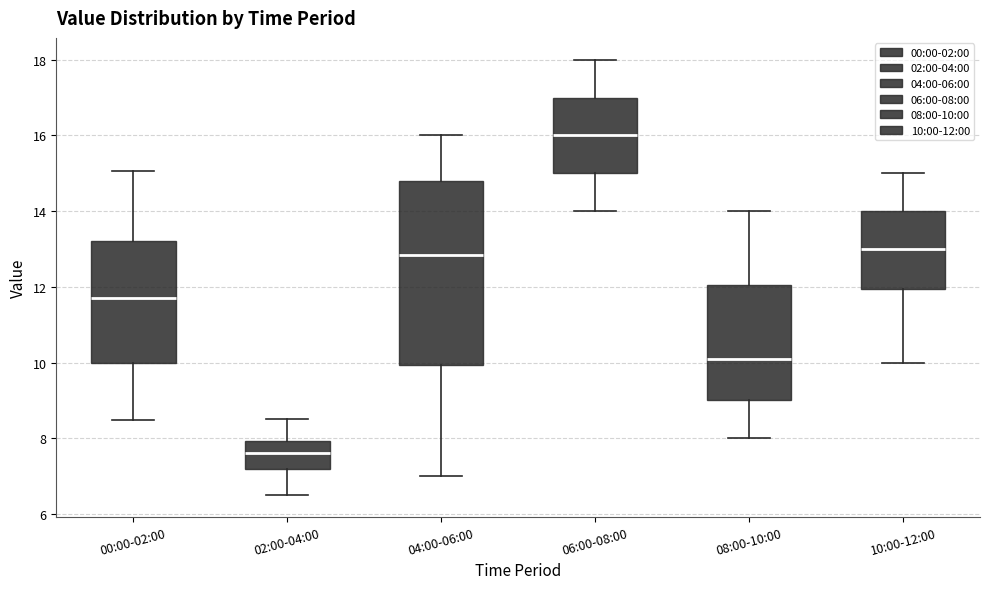

Which box's median line is the lowest?

02:00-04:00